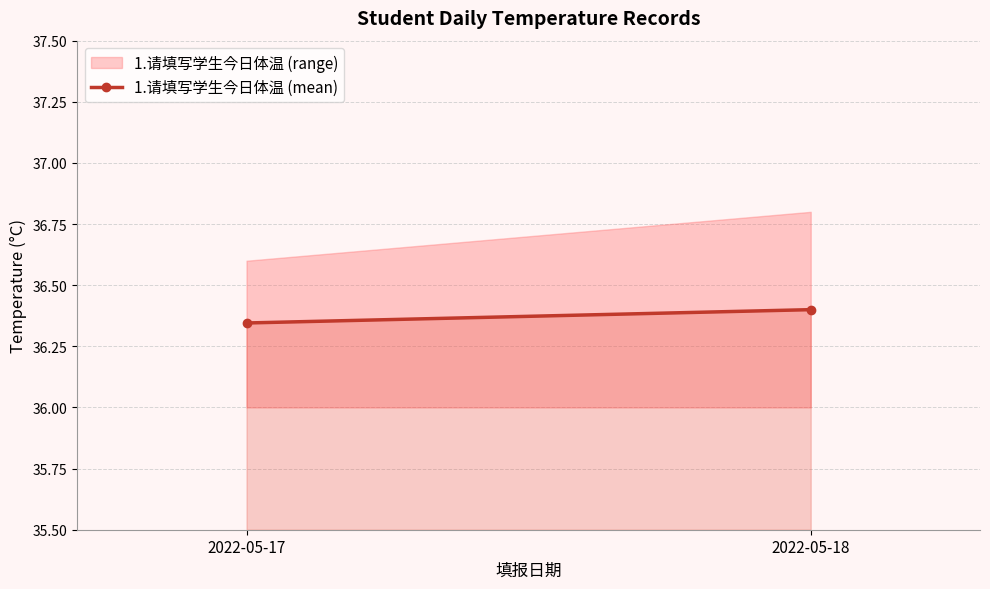

The value at 2022-05-18 is 21.1. True or false?

False